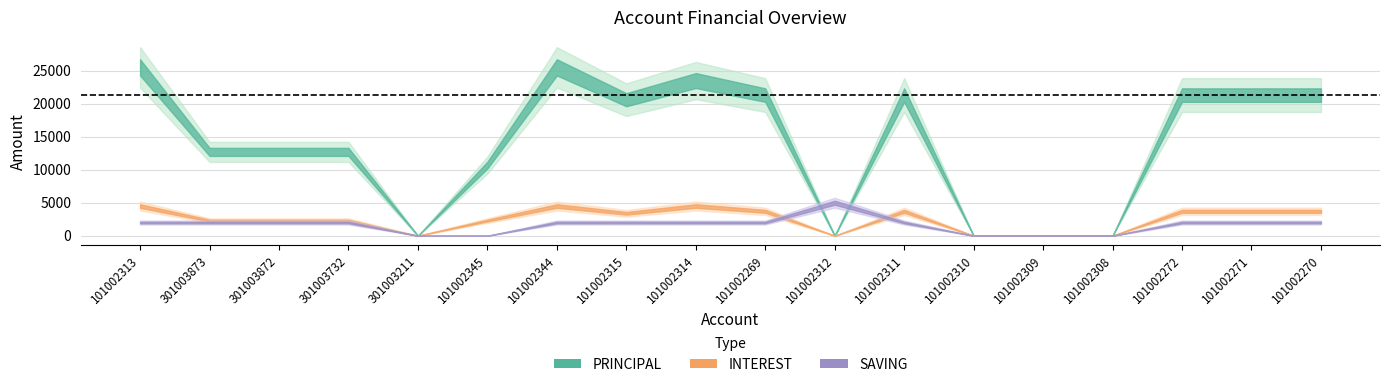

Where do SAVING and PRINCIPAL first cross each other?

101002269 and 101002312